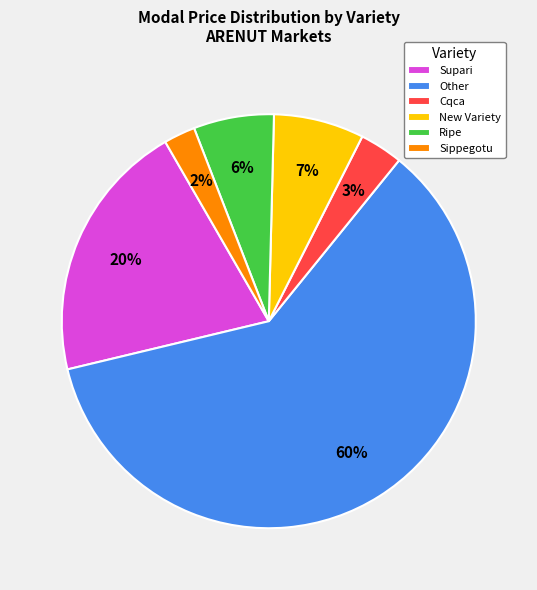

Is the sum of Other and Supari greater than half?

Yes